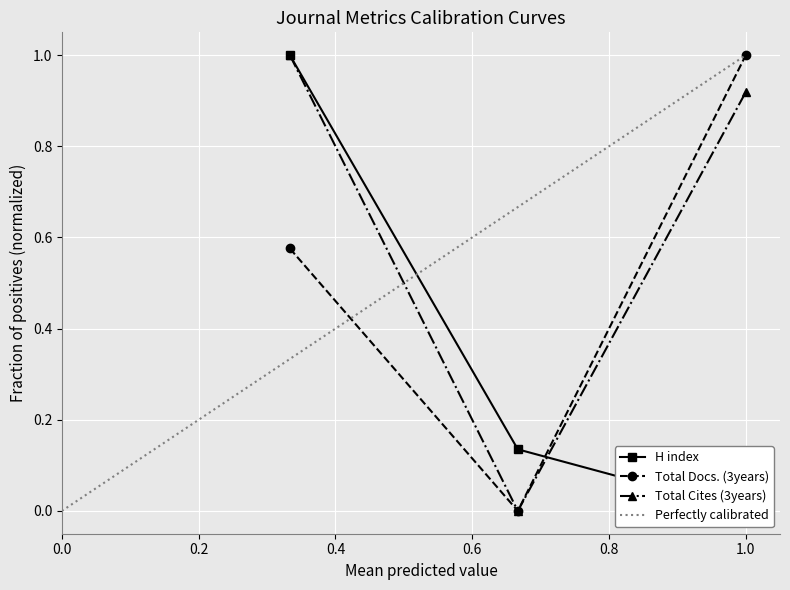

Between 3 and 1, which is larger?

1